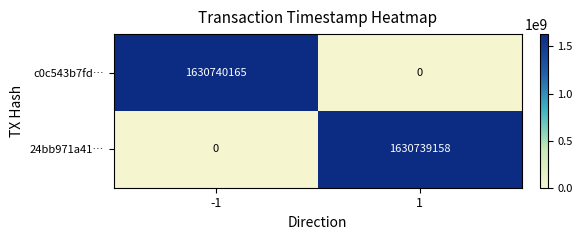

Reading right to left, list all the values displayed in this chart.

c0c543b7fd…: 0	1630740165
24bb971a41…: 1630739158	0